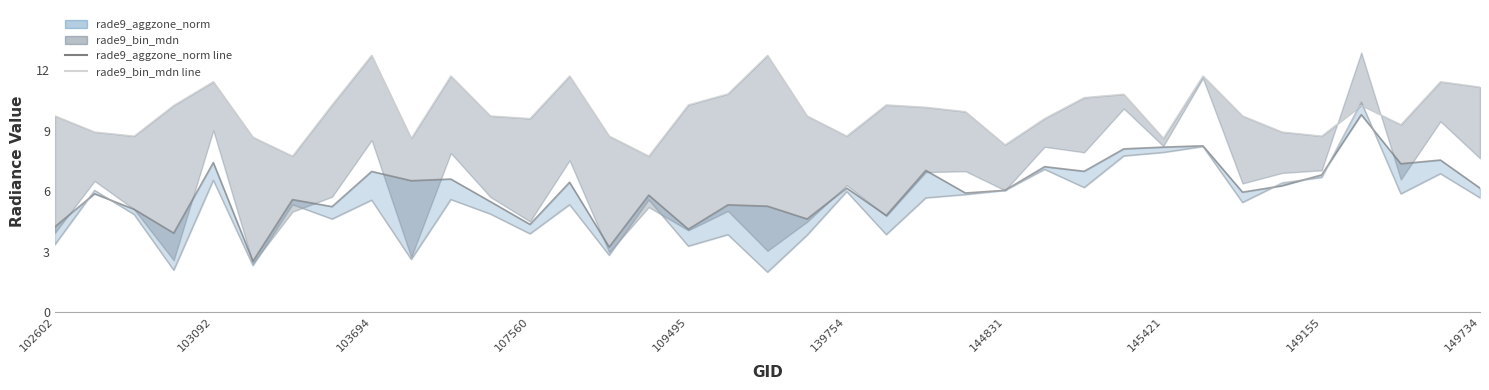

At how many categories does at least one series exceed 6?

37